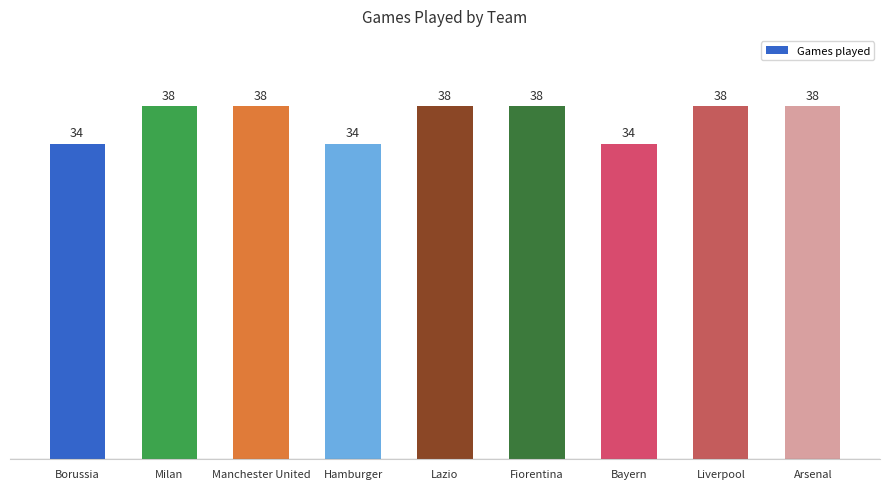

What value does the data have at Liverpool?

38